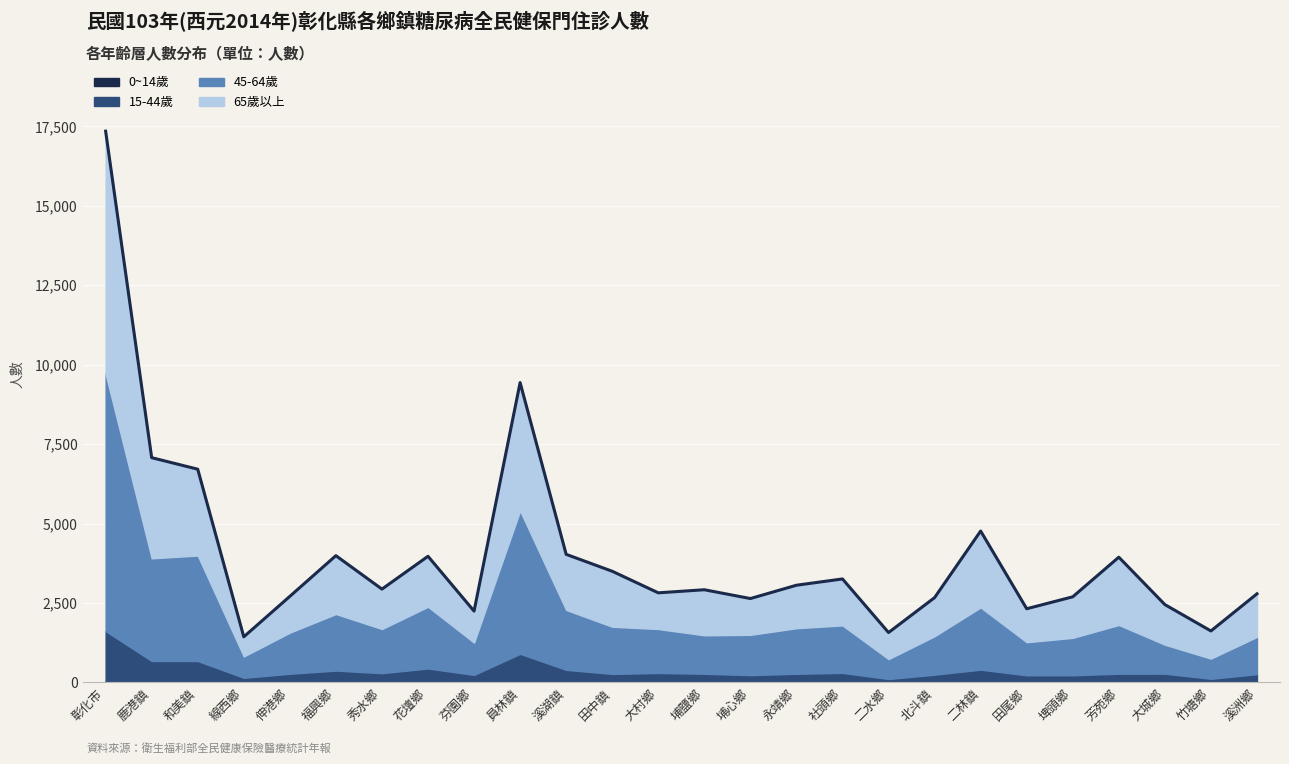

List the labels in order of value, smallest first.

線西鄉, 二水鄉, 竹塘鄉, 芬園鄉, 田尾鄉, 大城鄉, 埔心鄉, 北斗鎮, 埤頭鄉, 伸港鄉, 溪洲鄉, 大村鄉, 埔鹽鄉, 秀水鄉, 永靖鄉, 社頭鄉, 田中鎮, 芳苑鄉, 花壇鄉, 福興鄉, 溪湖鎮, 二林鎮, 和美鎮, 鹿港鎮, 員林鎮, 彰化市